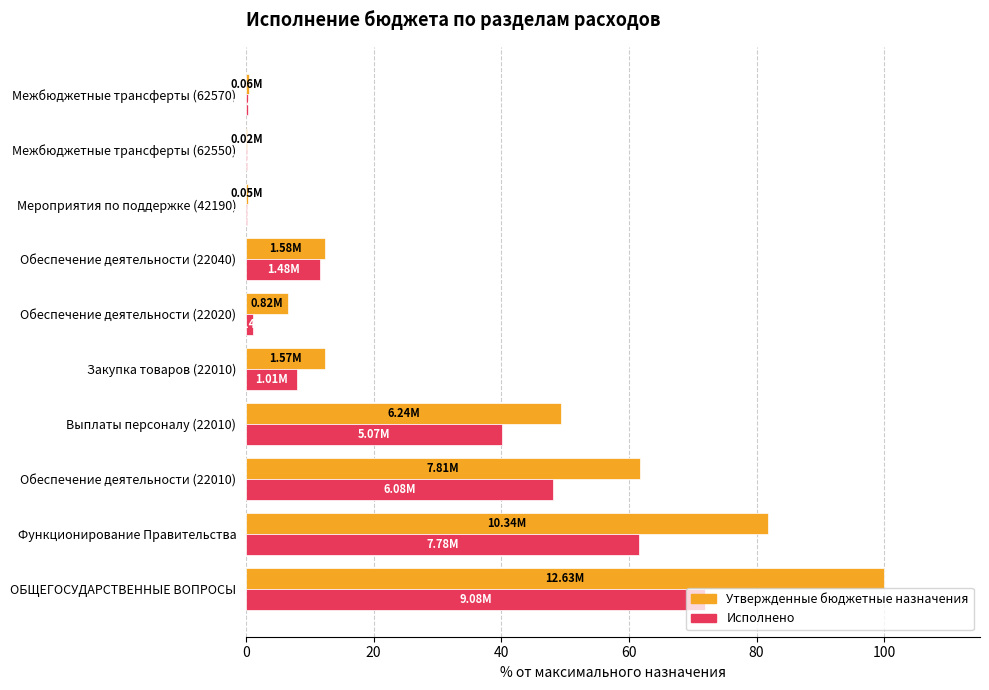

What is the total value across all series at Функционирование Правительства?

143.4